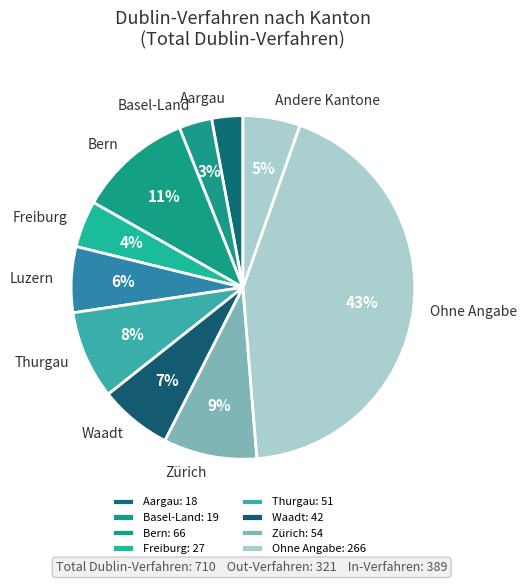

Do Zürich and Andere Kantone together represent more than half of the pie?

No